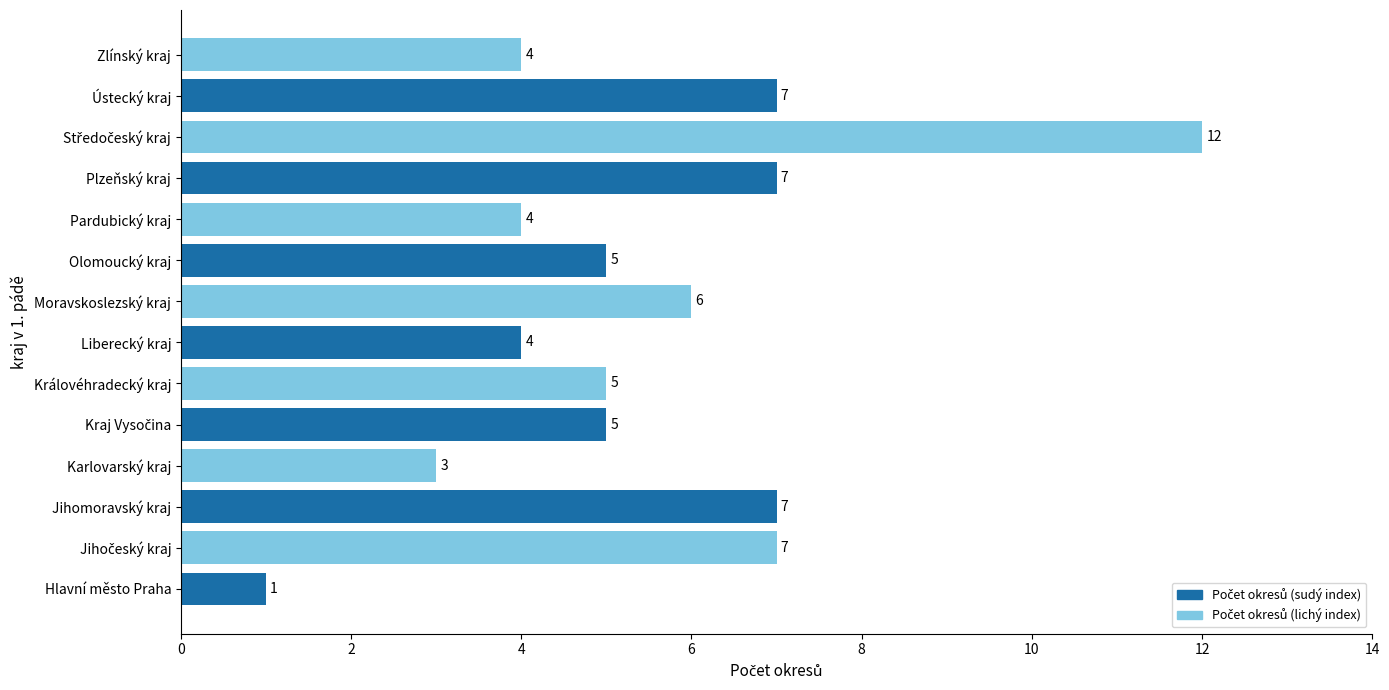

How many values are below 5?

5